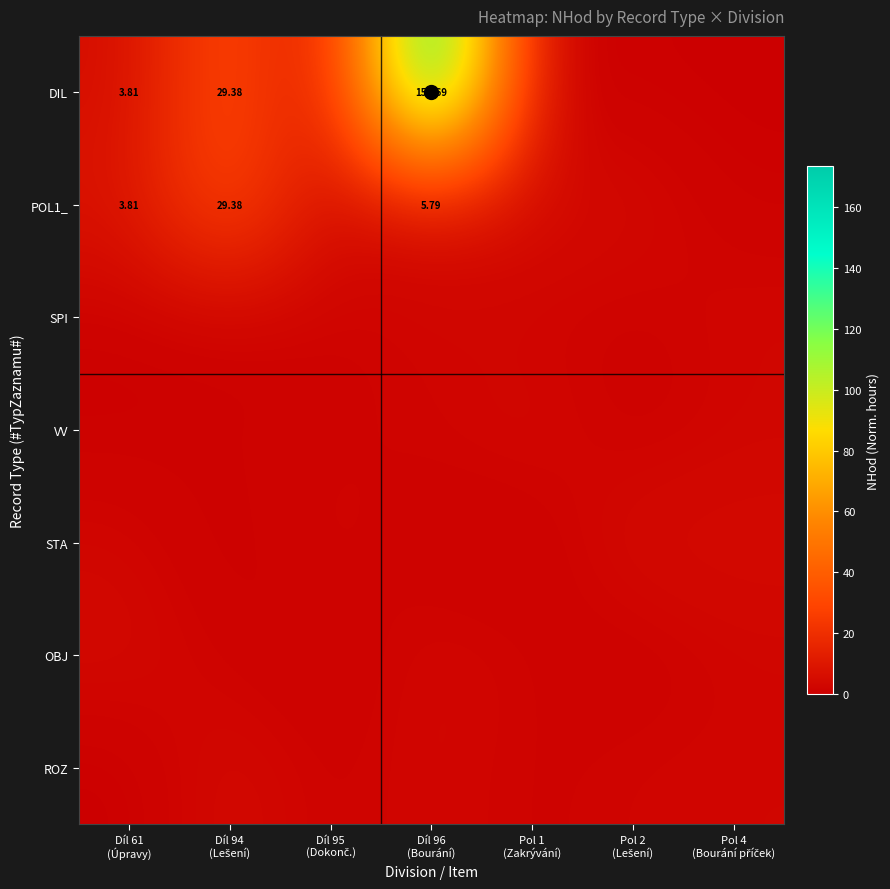

At how many categories does at least one series exceed 152?

1